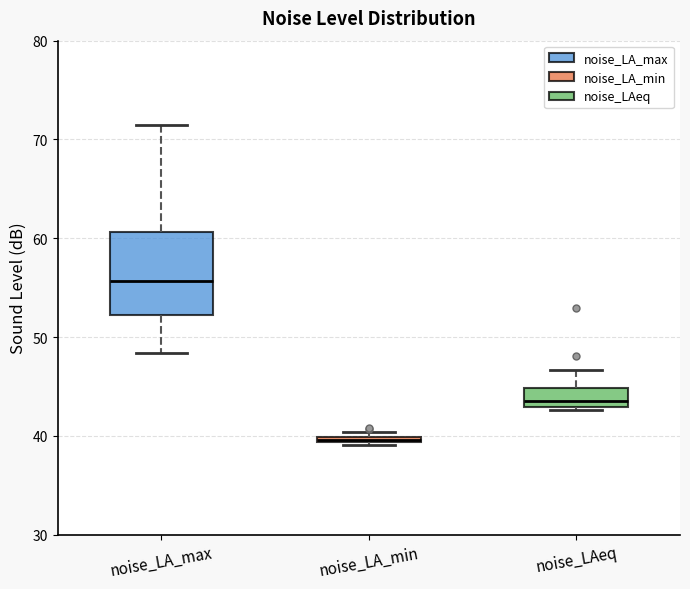

Comparing the boxes themselves (not the whiskers), which one is the tallest?

noise_LA_max